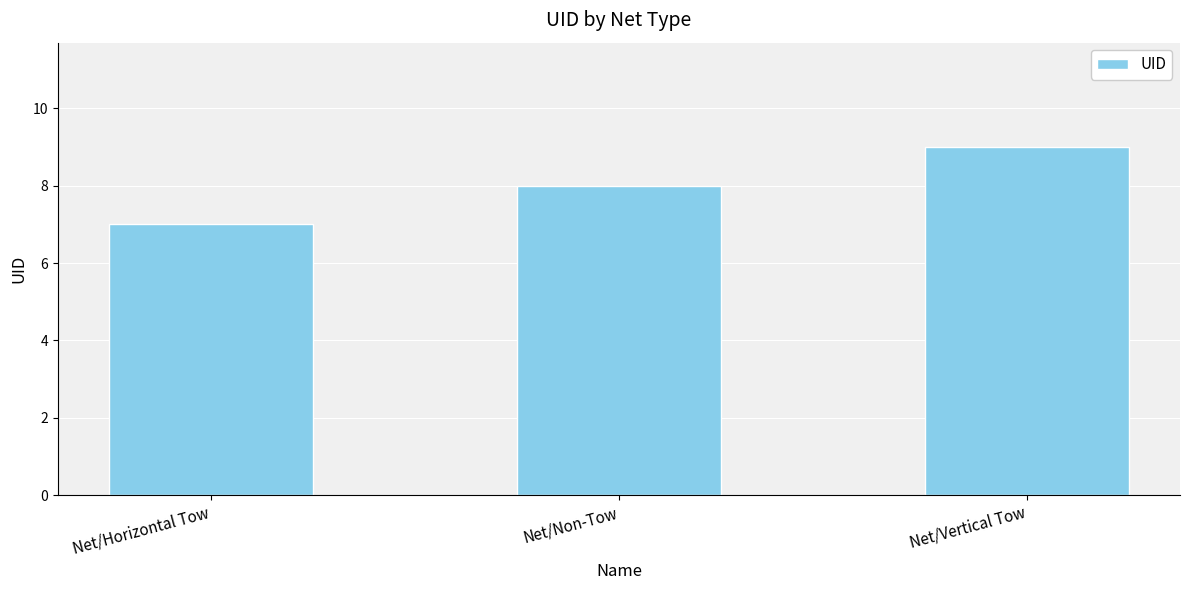

What is the value of the 2nd bar from the left?

8